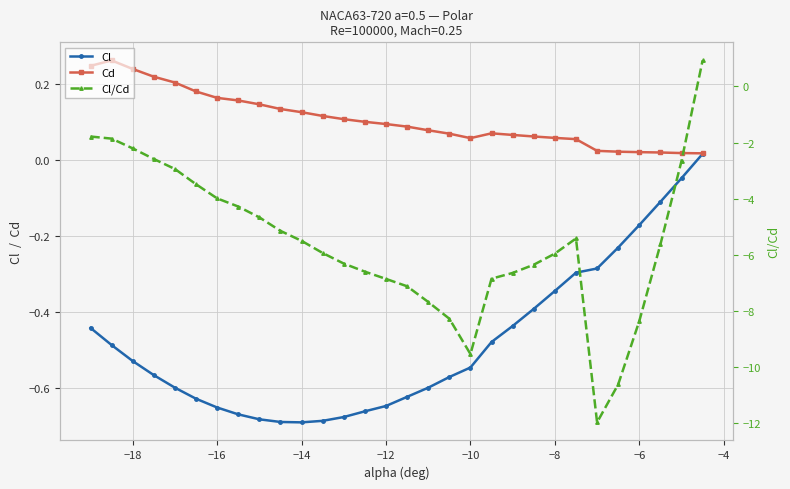

True or false: Cl/Cd and Cl cross at least once.

True